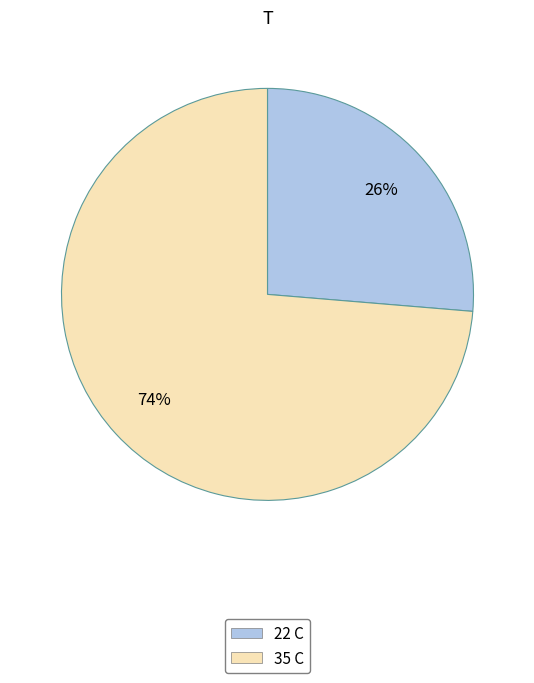

What is the majority slice?

35 C